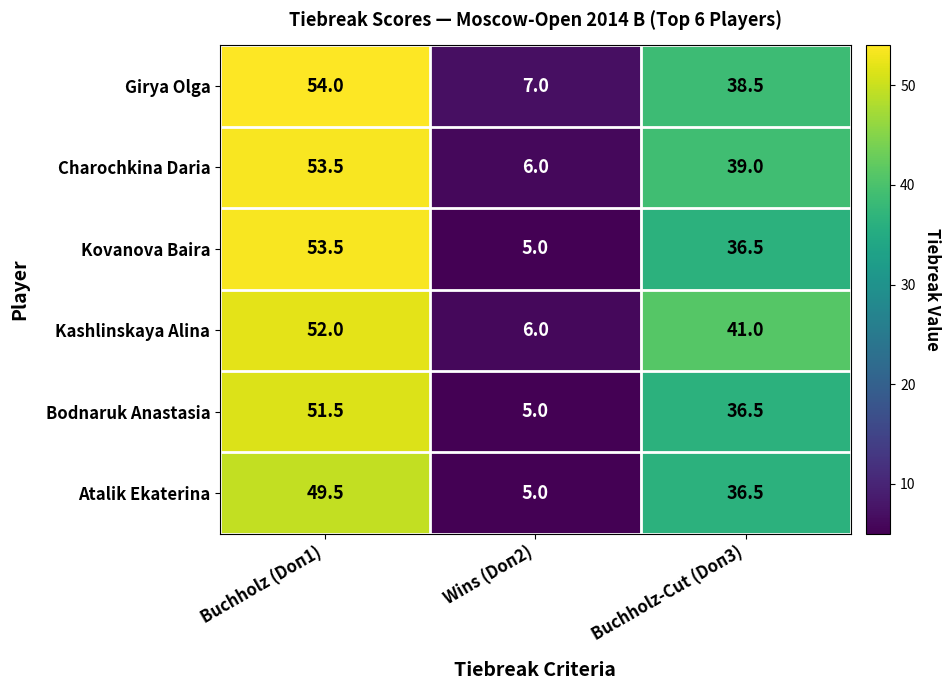

The value of Girya Olga at Wins (Doп2) is 9.3. True or false?

False